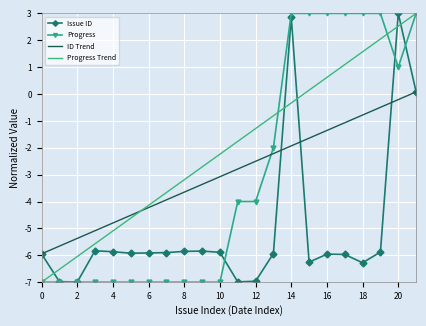

What is the maximum value for Issue ID?

3.0